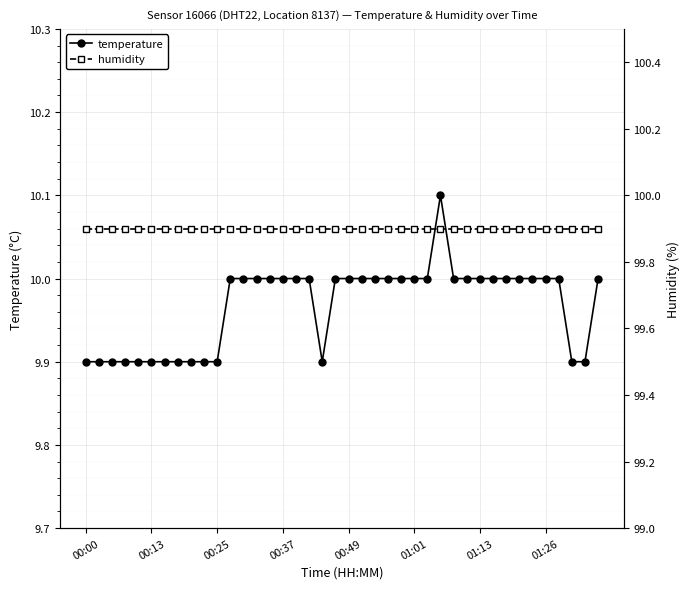

Rank the series by their maximum value, from lowest to highest.

temperature, humidity